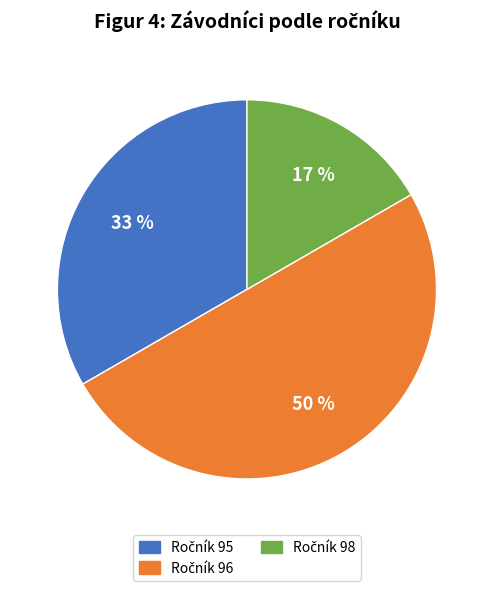

To the nearest percent, what is the difference between the largest and smallest slice percentages?

33%